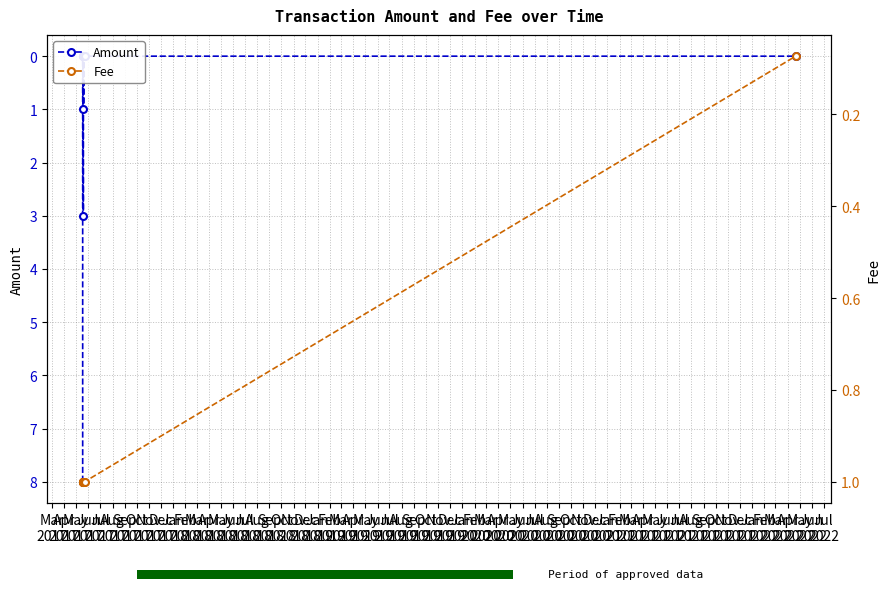

True or false: Amount has a value of 1.8 at Aug
2017.

False